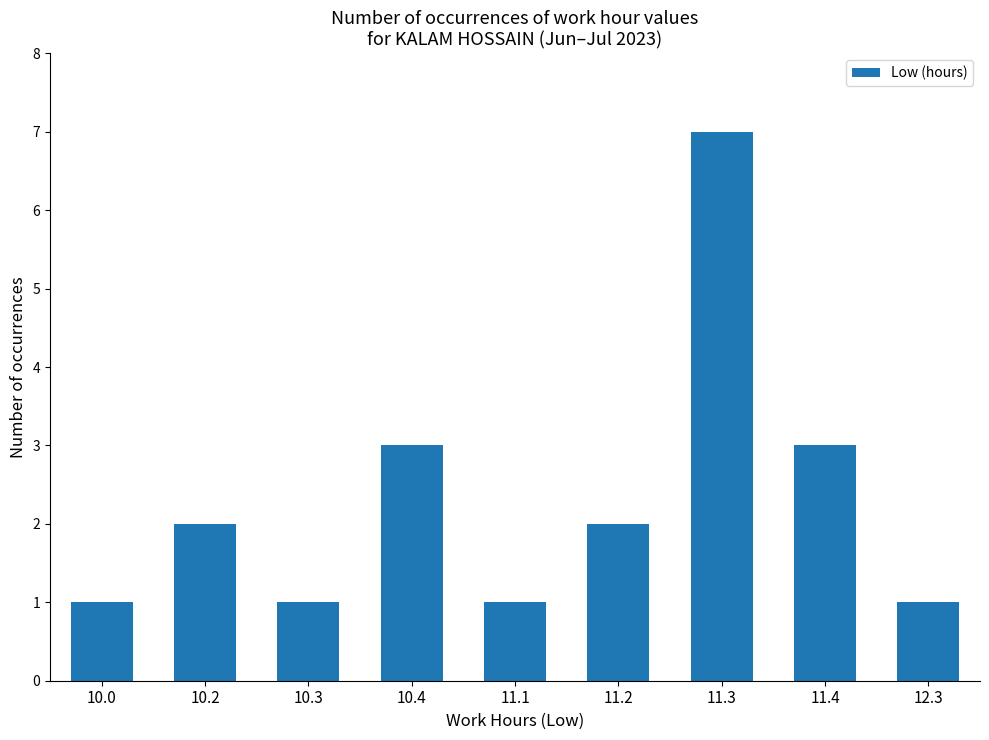

How many values are below 2?

4